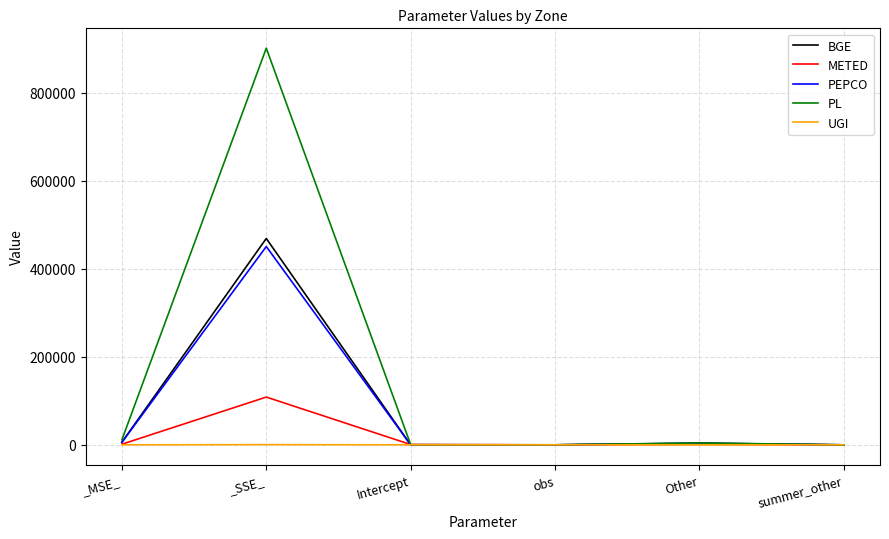

The BGE series shows 468878.2 at _SSE_. True or false?

True